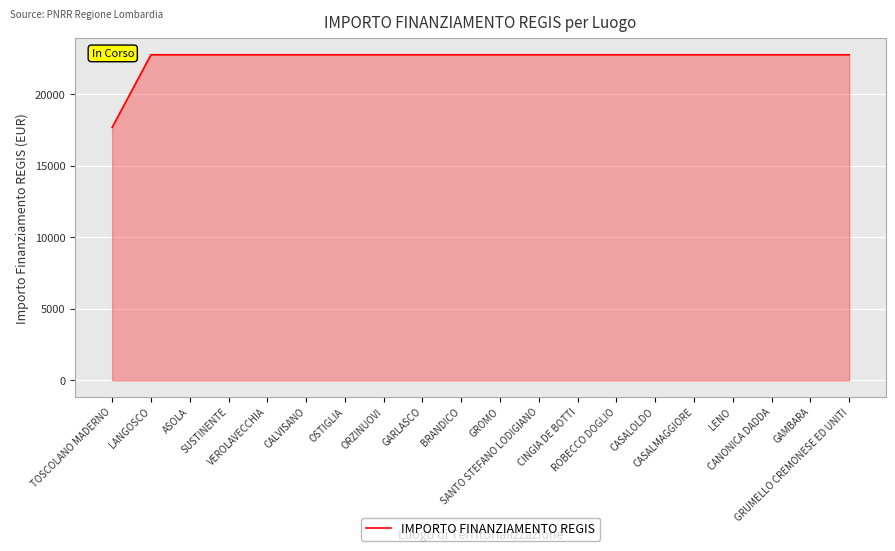

Reading left to right, what are all the values shown in this chart?

17674.8	22750.0	22750.0	22750.0	22750.0	22750.0	22750.0	22750.0	22750.0	22750.0	22750.0	22750.0	22750.0	22750.0	22750.0	22750.0	22750.0	22750.0	22750.0	22750.0